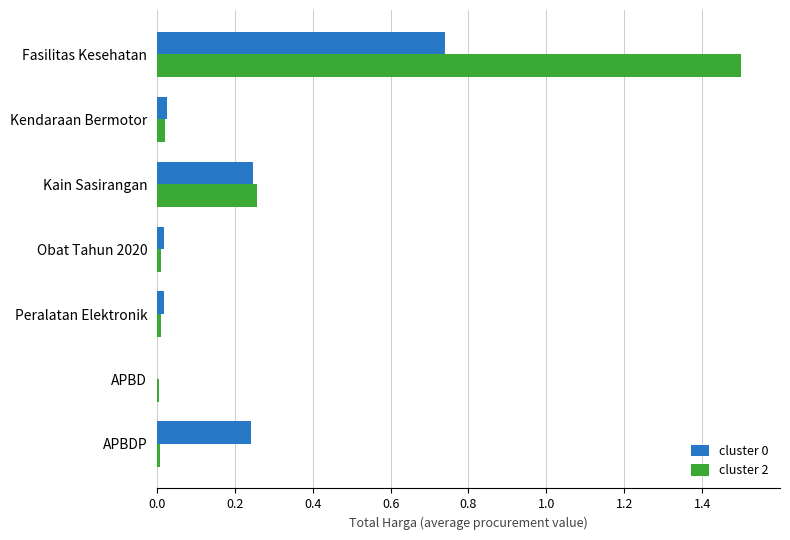

The value of cluster 0 at Peralatan Elektronik is 0.0. True or false?

True